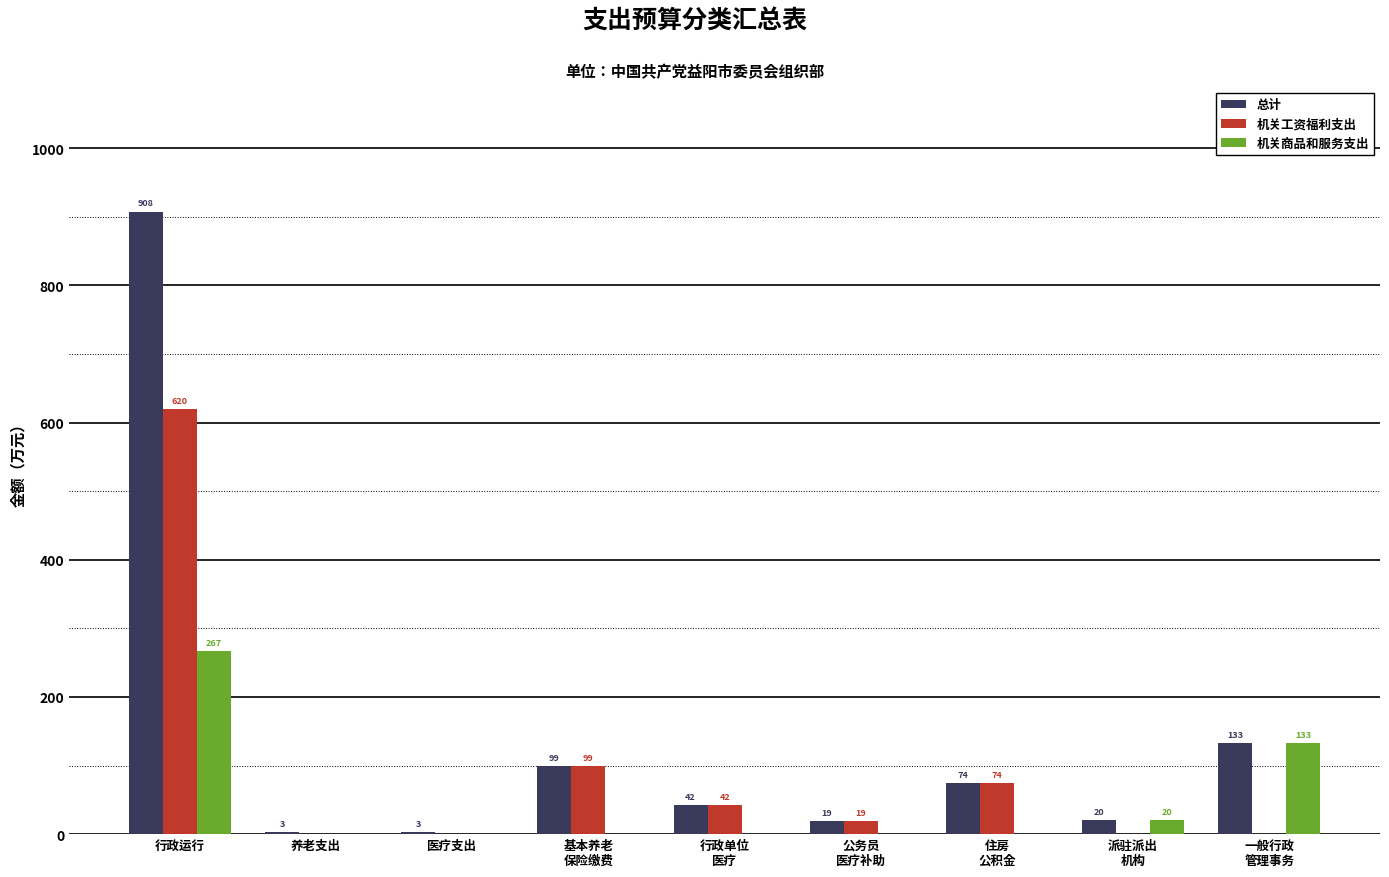

What is the average value of the 机关商品和服务支出 series?

46.7